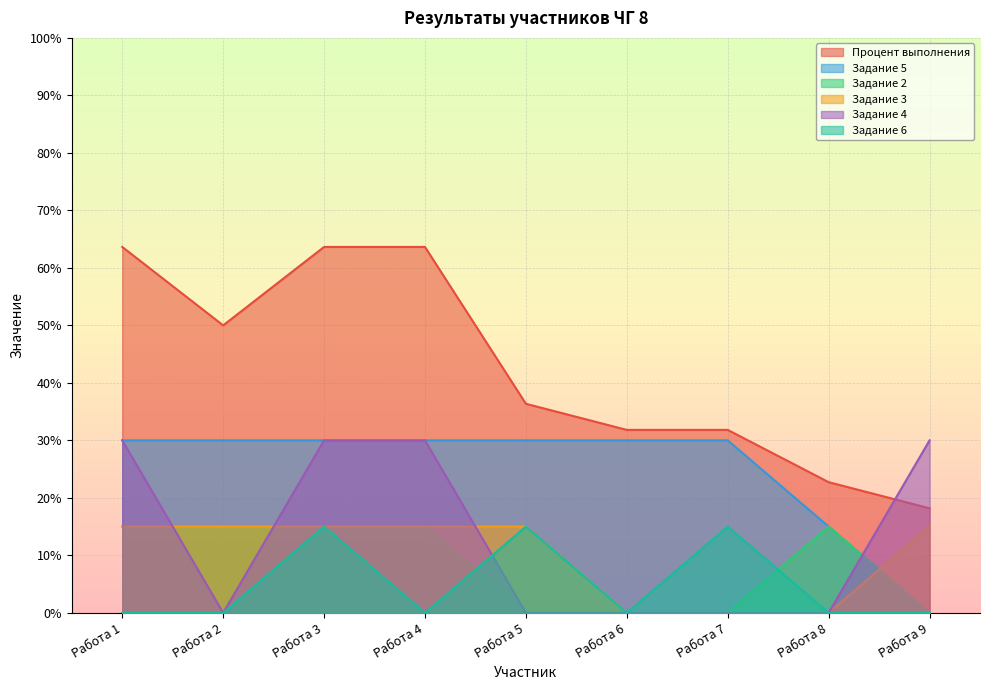

The value of Процент выполнения at Работа 5 is 55.4. True or false?

False